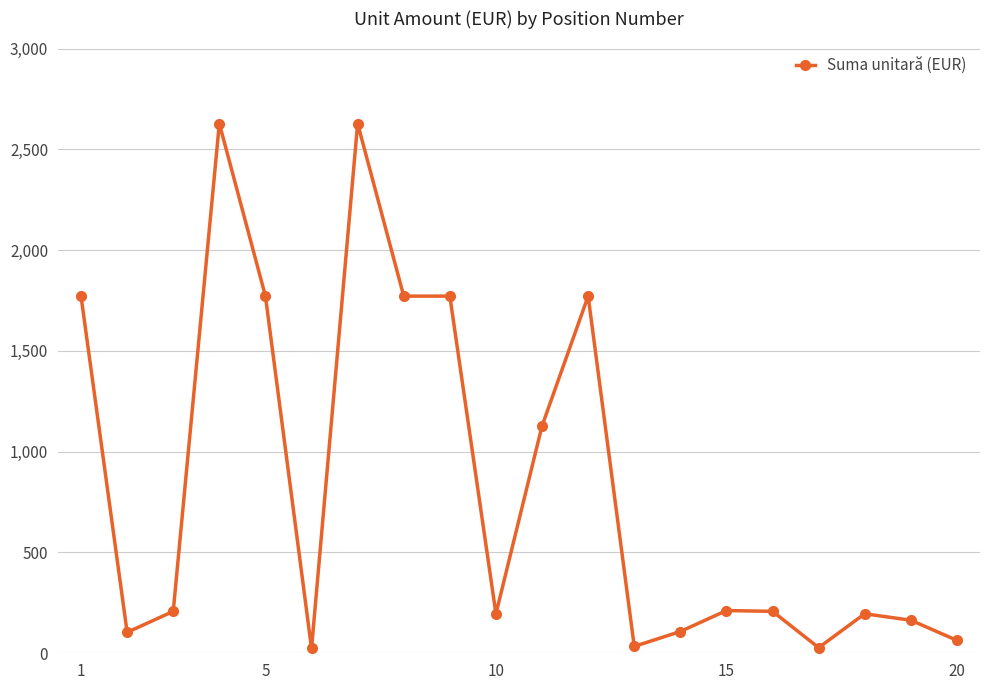

True or false: there are more than 0 points higher than both neighbors.

True